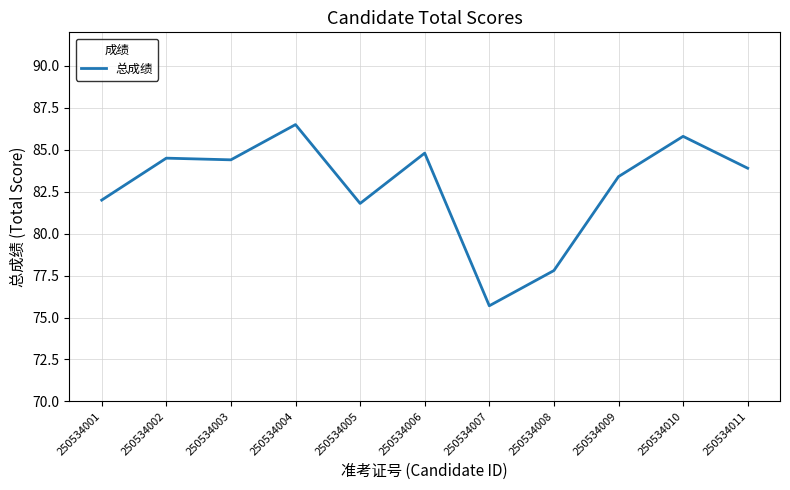

What is the sum of the values at 250534001 and 250534011?

165.9